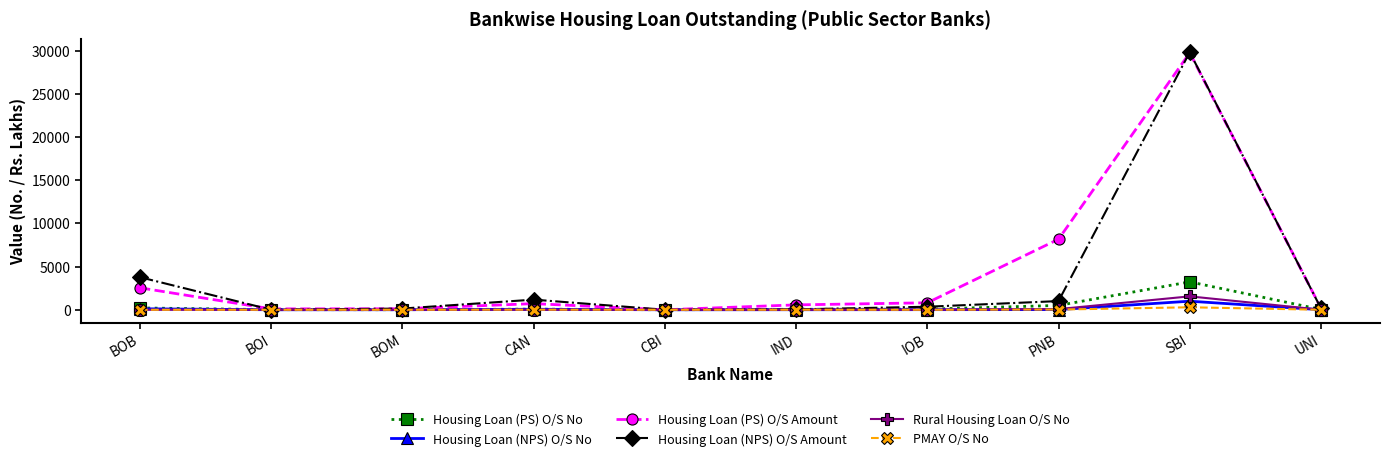

Which series has the widest spread of values?

Housing Loan (NPS) O/S Amount